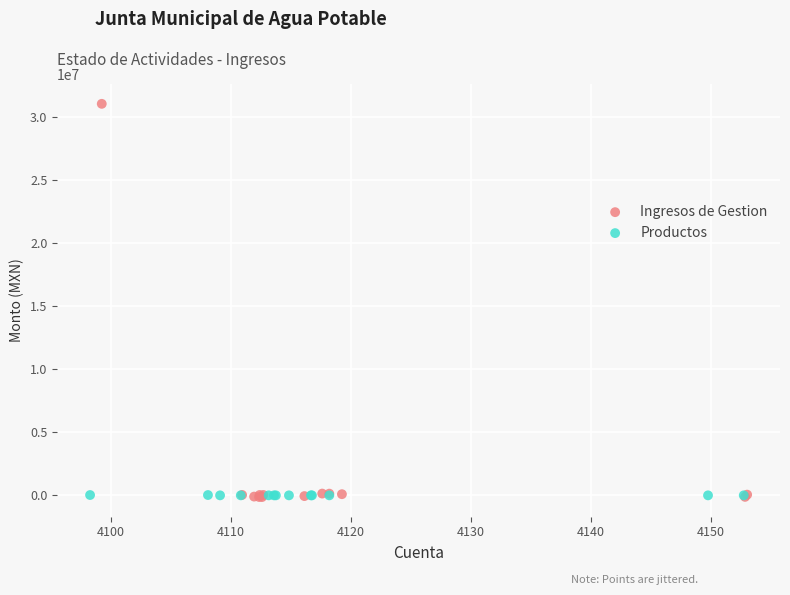

Which series contains the highest Y value?

Ingresos de Gestion